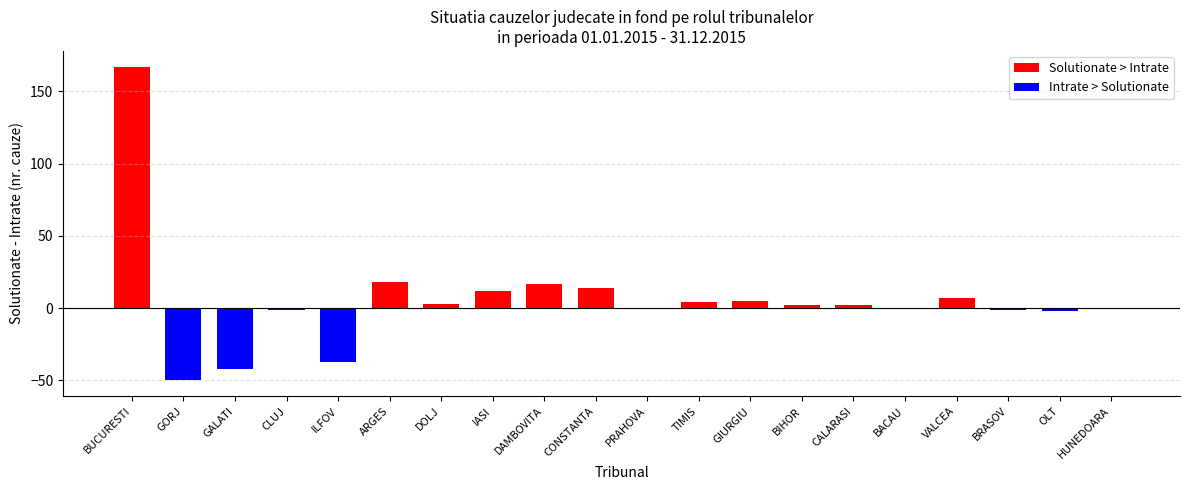

What is the maximum value shown in the chart?

167